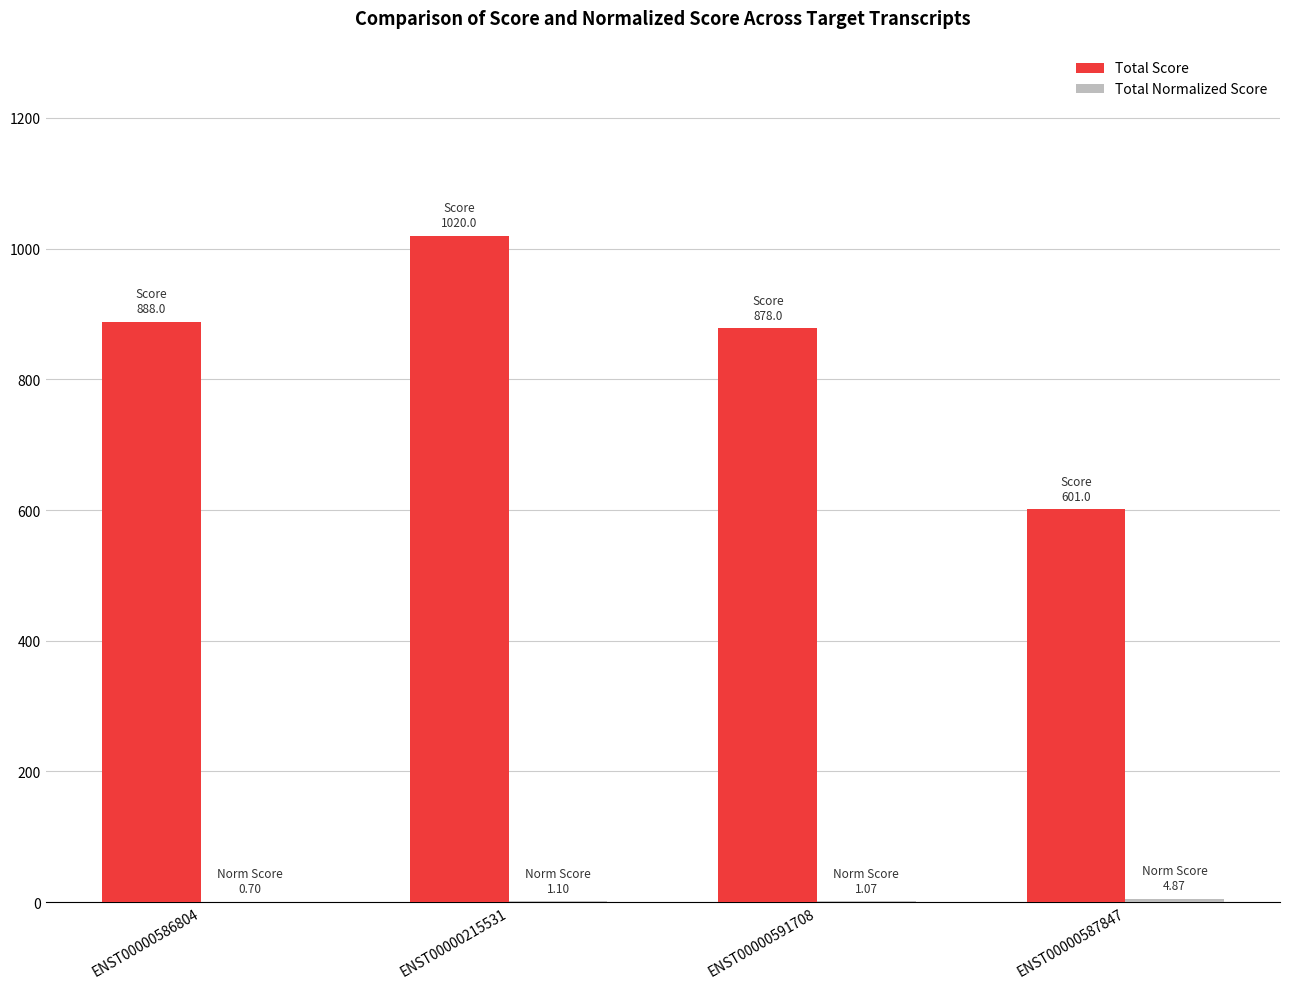

At which category does the chart reach its peak across all series?

ENST00000215531